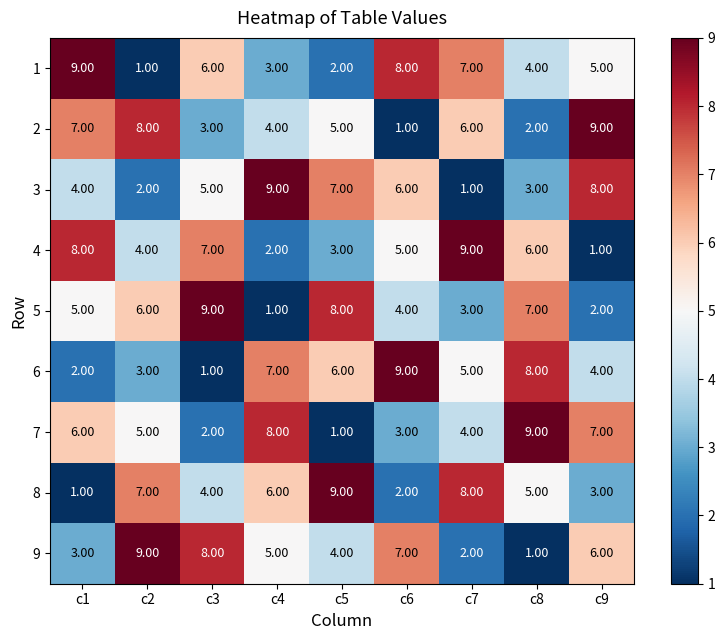

Which series changed the most between c2 and c9?

3